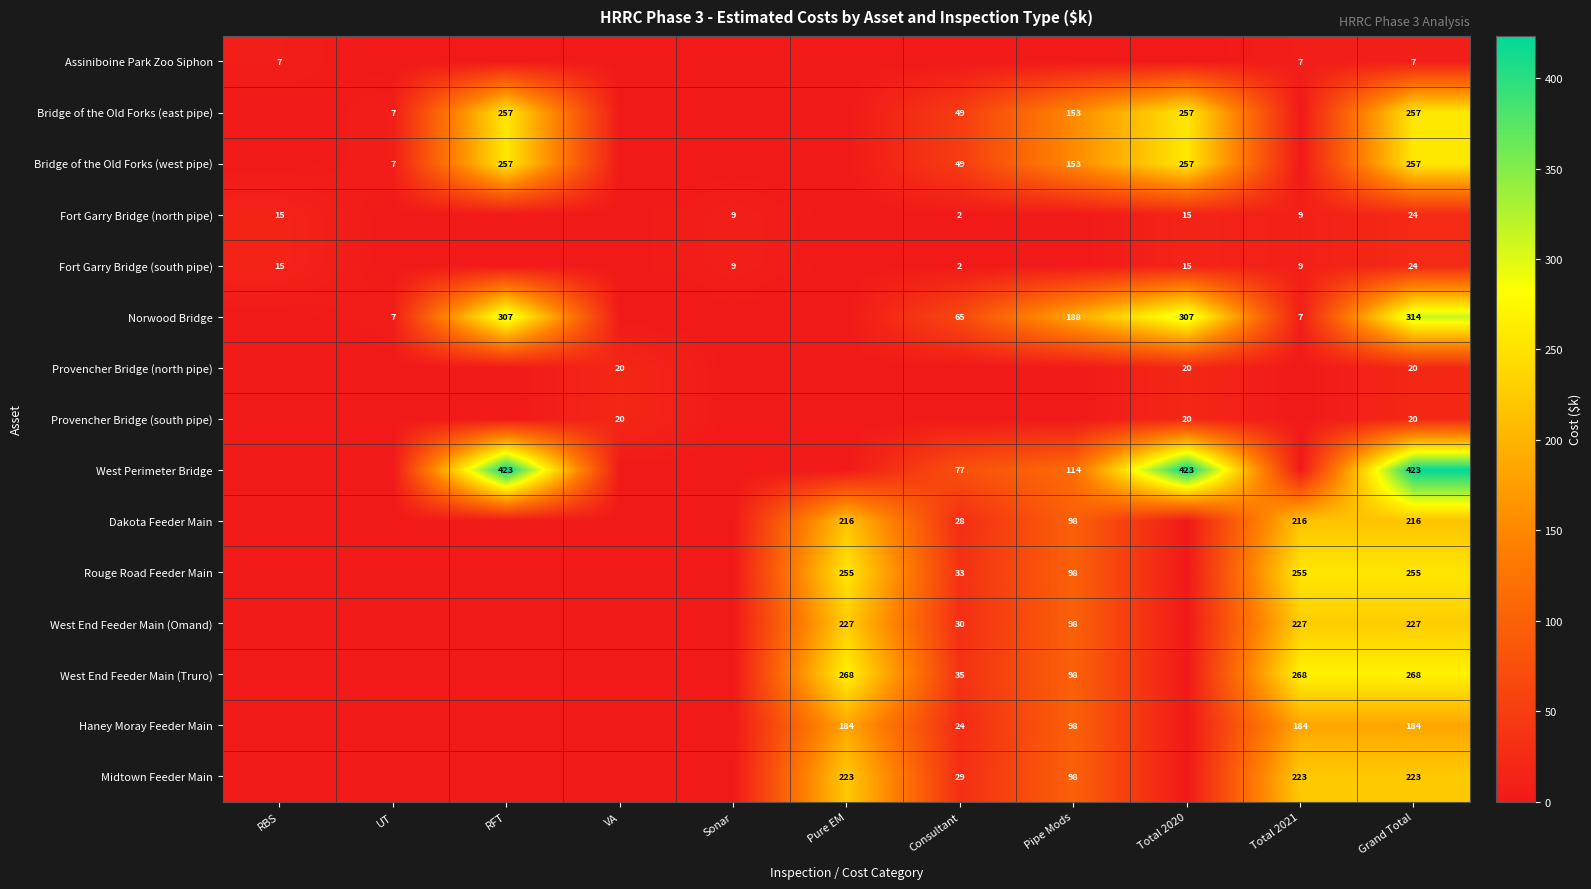

What is the spread (max minus min) of values at Consultant?

77.0